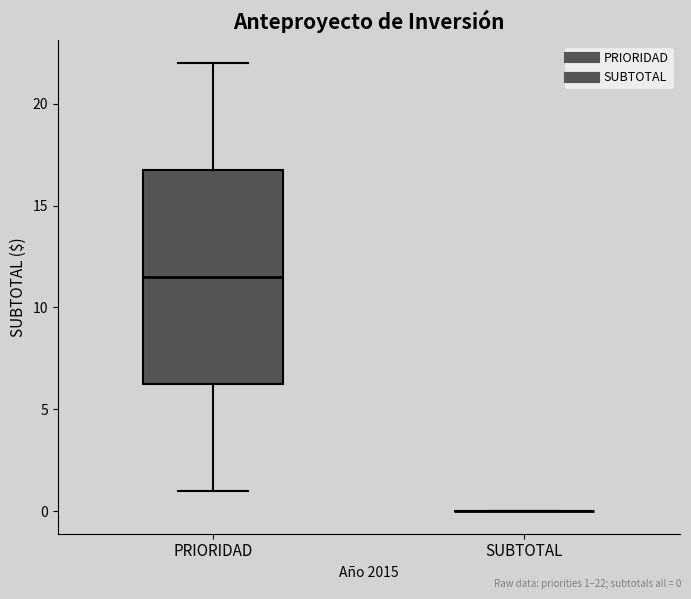

Reading left to right, read every box against the y-axis: the position of its median line, the range the box covers, and the ends of its whiskers. The values are not printed on the chart, so give them approximately, as read against the axis.

PRIORIDAD: median 11.5, box 6.5 to 17.0, whiskers 1.0 to 22.0
SUBTOTAL: box collapsed to a line at 0.0, whiskers 0.0 to 0.0